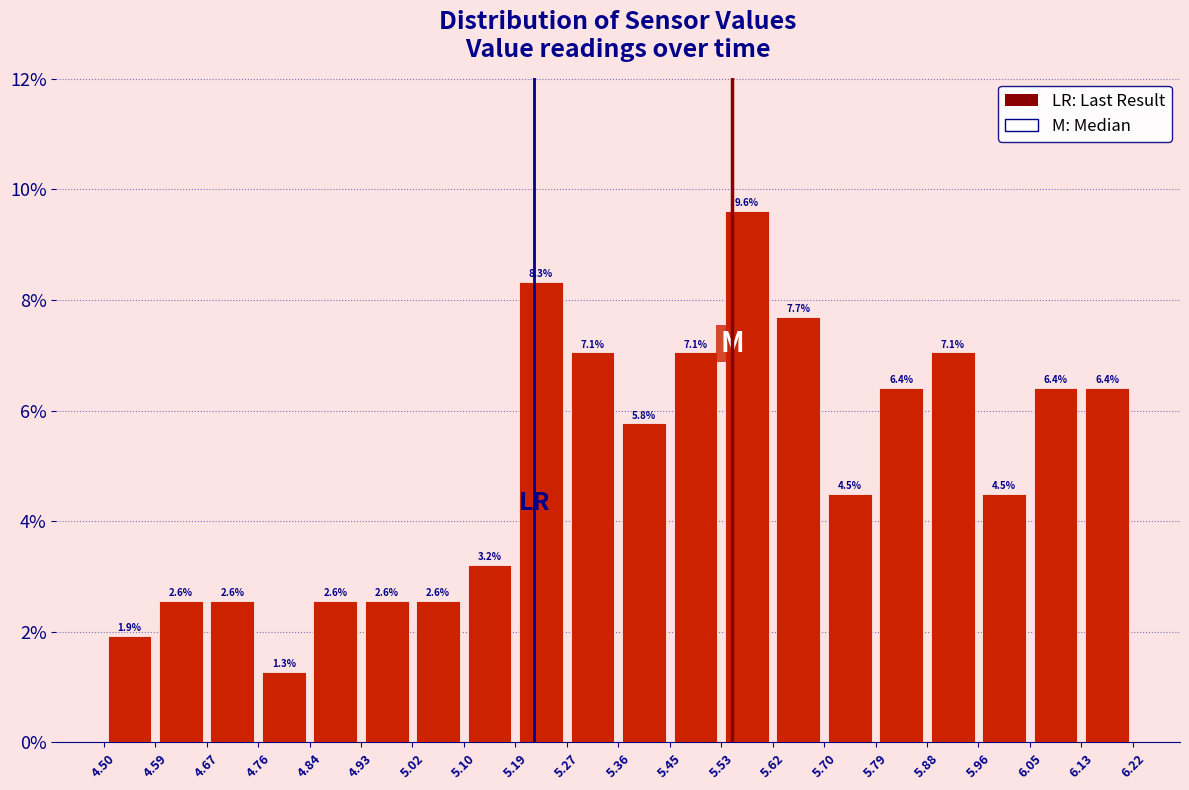

Reading left to right, list every bar in this chart as the range it spans on the x-axis followed by its height.

4.50 to 4.59: 1.9
4.59 to 4.67: 2.6
4.67 to 4.76: 2.6
4.76 to 4.84: 1.3
4.84 to 4.93: 2.6
4.93 to 5.02: 2.6
5.02 to 5.10: 2.6
5.10 to 5.19: 3.2
5.19 to 5.27: 8.3
5.27 to 5.36: 7.1
5.36 to 5.45: 5.8
5.45 to 5.53: 7.1
5.53 to 5.62: 9.6
5.62 to 5.70: 7.7
5.70 to 5.79: 4.5
5.79 to 5.88: 6.4
5.88 to 5.96: 7.1
5.96 to 6.05: 4.5
6.05 to 6.13: 6.4
6.13 to 6.22: 6.4